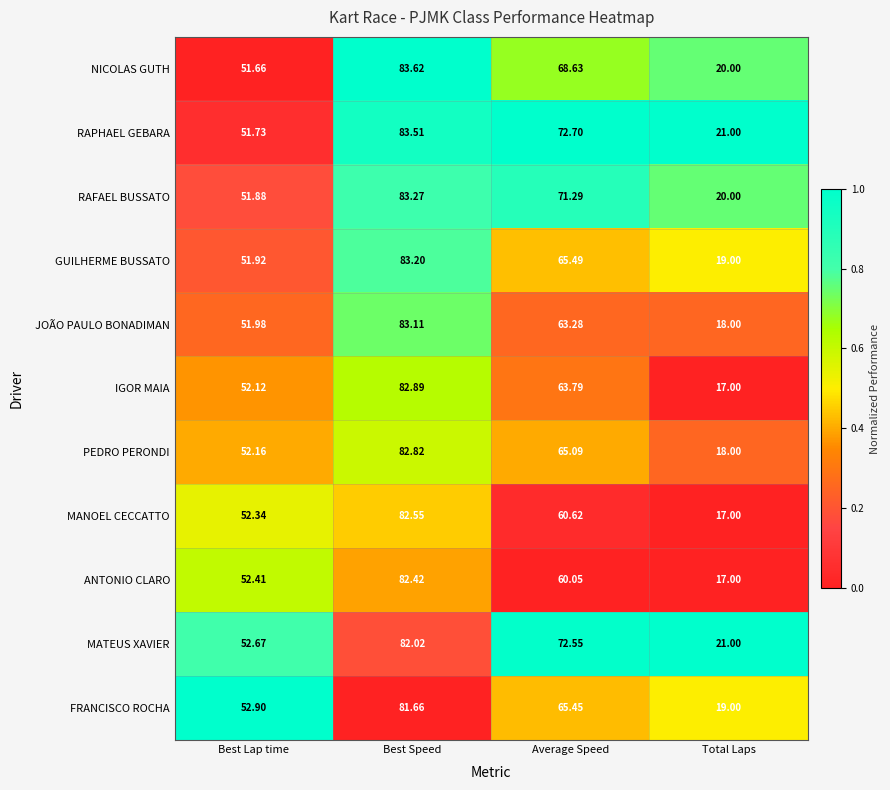

Where does the PEDRO PERONDI series first go above 65?

Best Speed